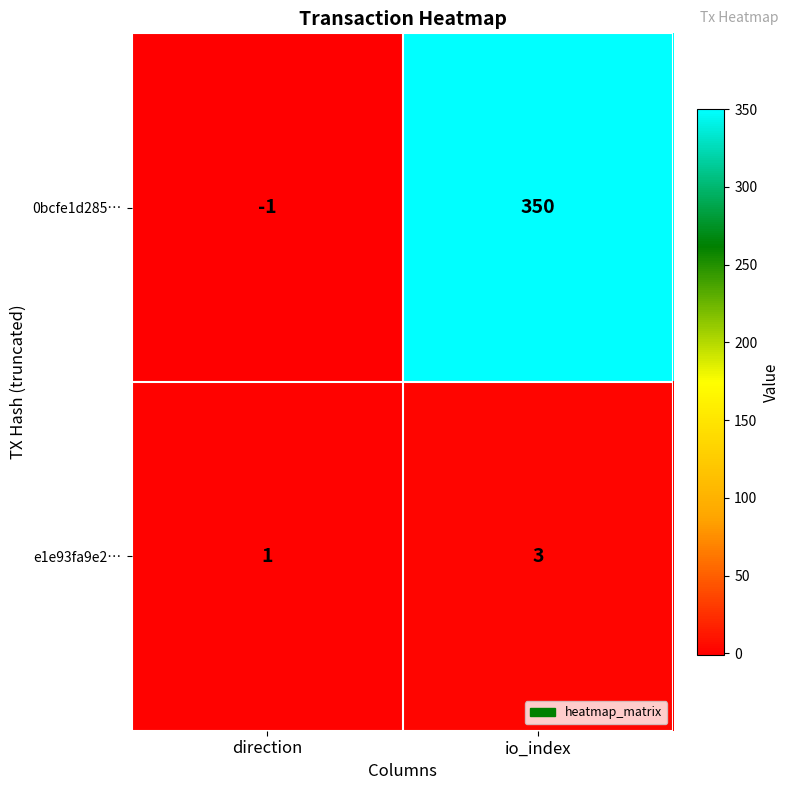

True or false: 0bcfe1d285… has a value of 350 at io_index.

True